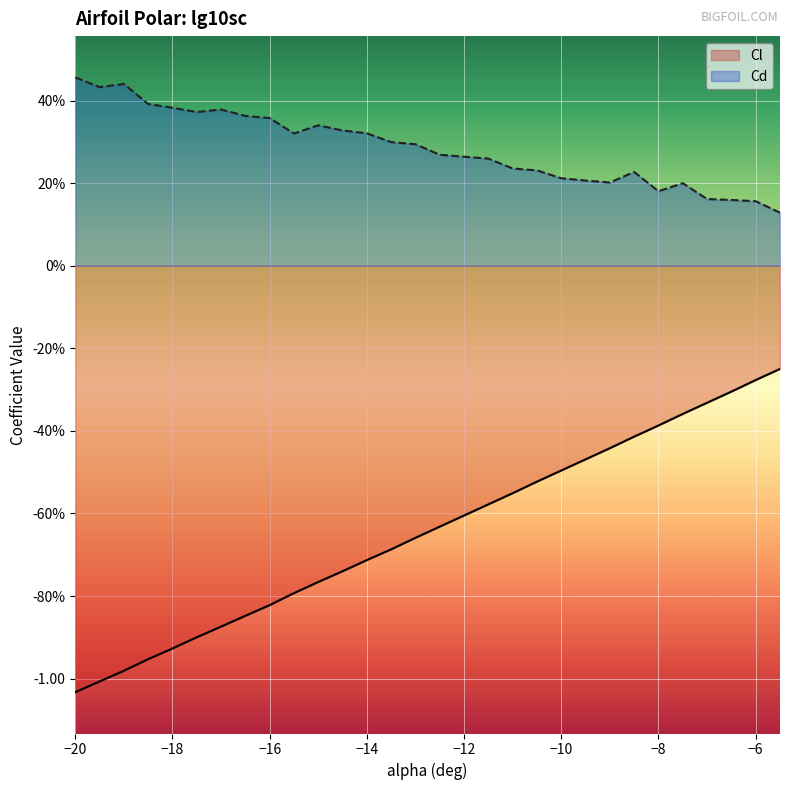

What is the maximum value shown in the chart?

0.5